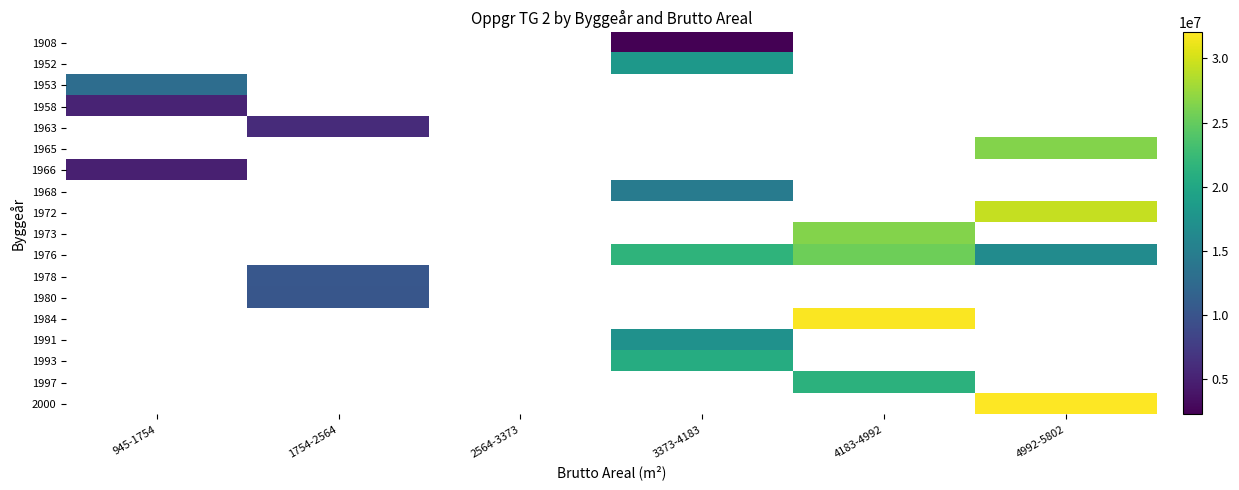

Where does the 1993 series first go above 20677465?

3373-4183